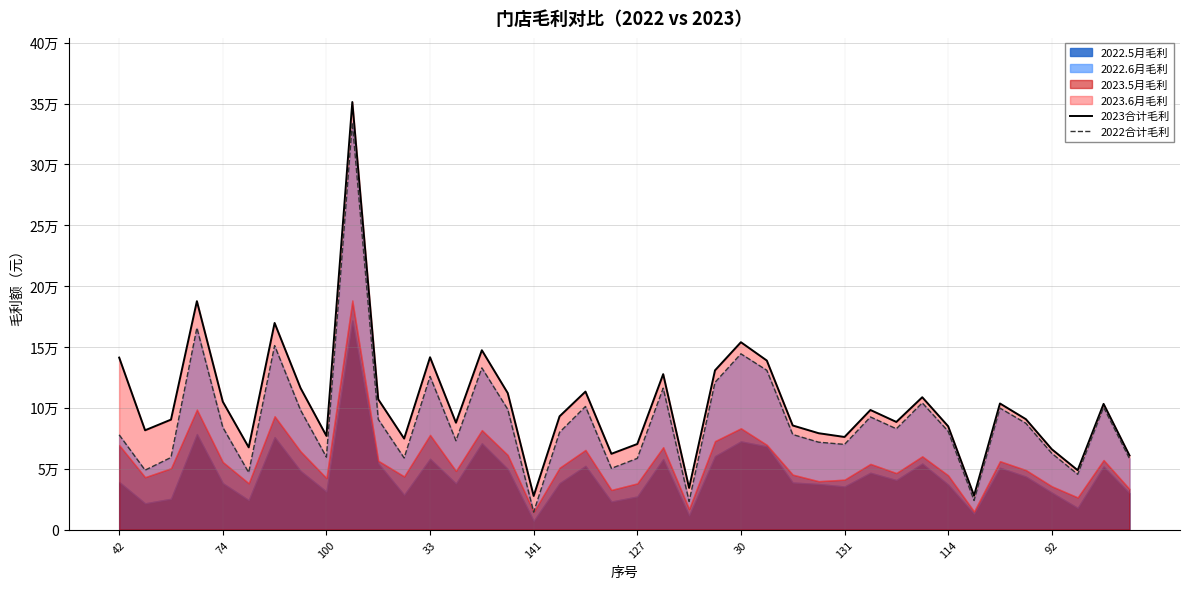

Which series has the largest total across all categories?

2023合计毛利